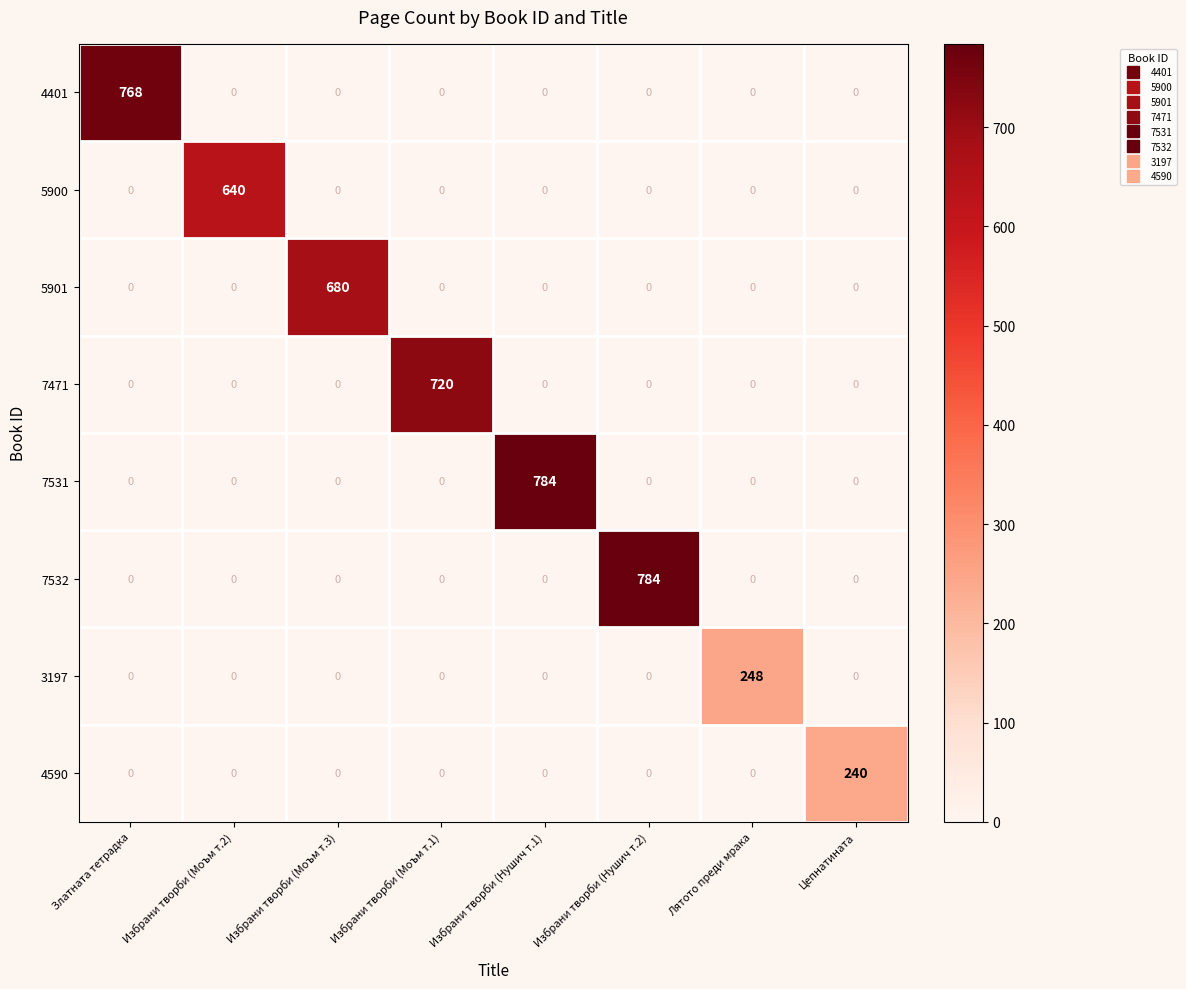

True or false: 7471 has a value of -292 at Цепнатината.

False